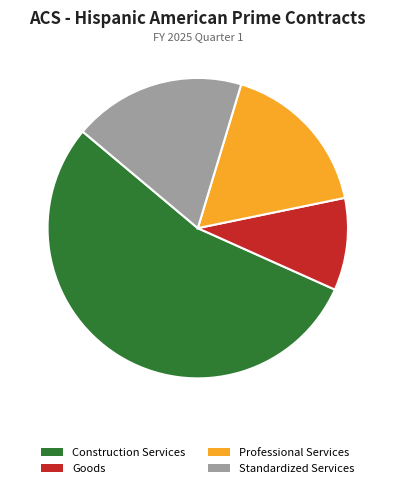

True or false: Standardized Services accounts for 19% of the total.

True